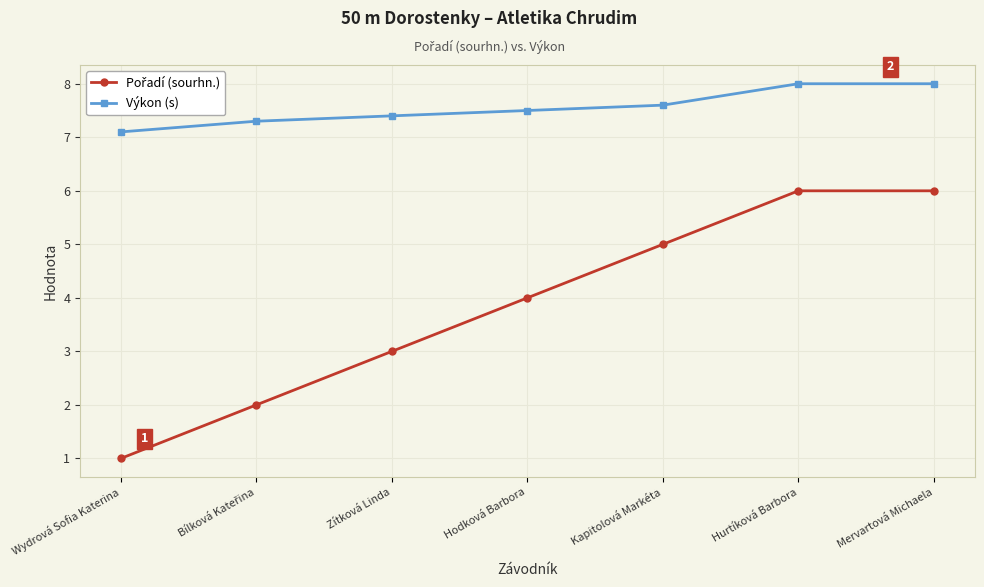

How many categories are shown in the chart?

7